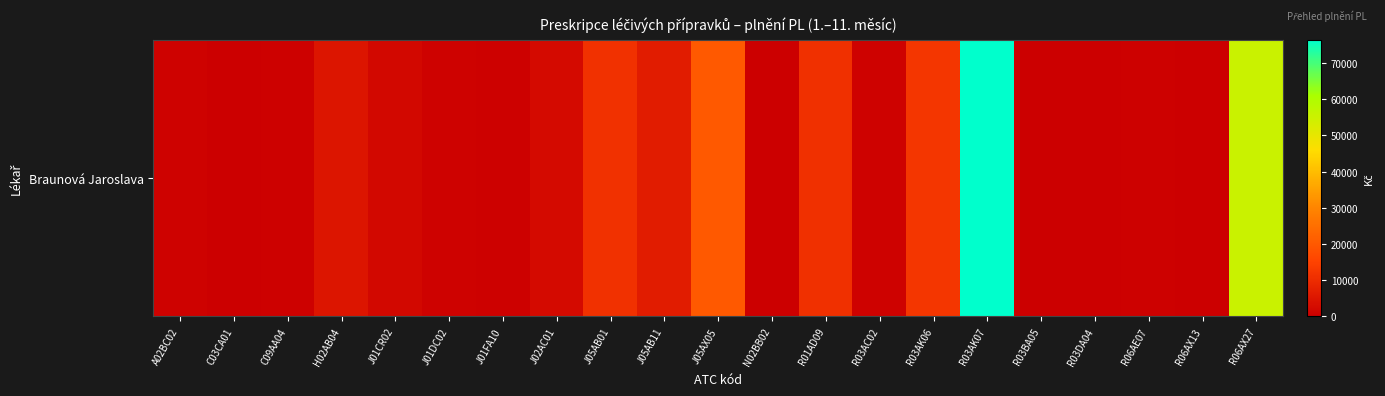

What is the average value?

9808.6